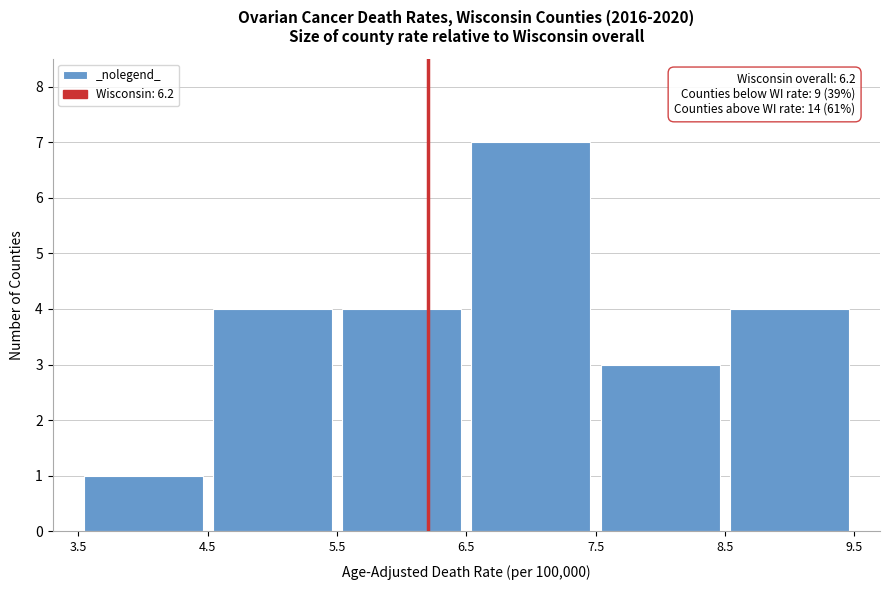

Over which range of the x-axis is the bar tallest?

6.5 to 7.5